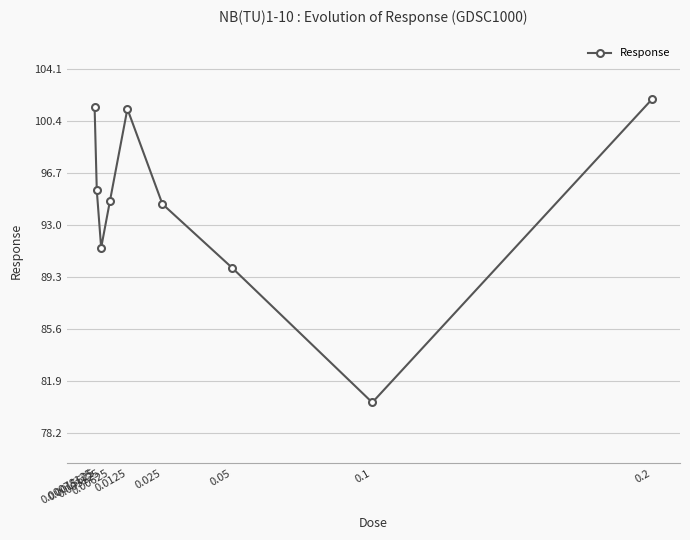

Reading left to right, what are all the values shown in this chart?

0.00078125=101.3	0.0015625=95.4	0.003125=91.3	0.00625=94.6	0.0125=101.2	0.025=94.4	0.05=89.9	0.1=80.3	0.2=101.9